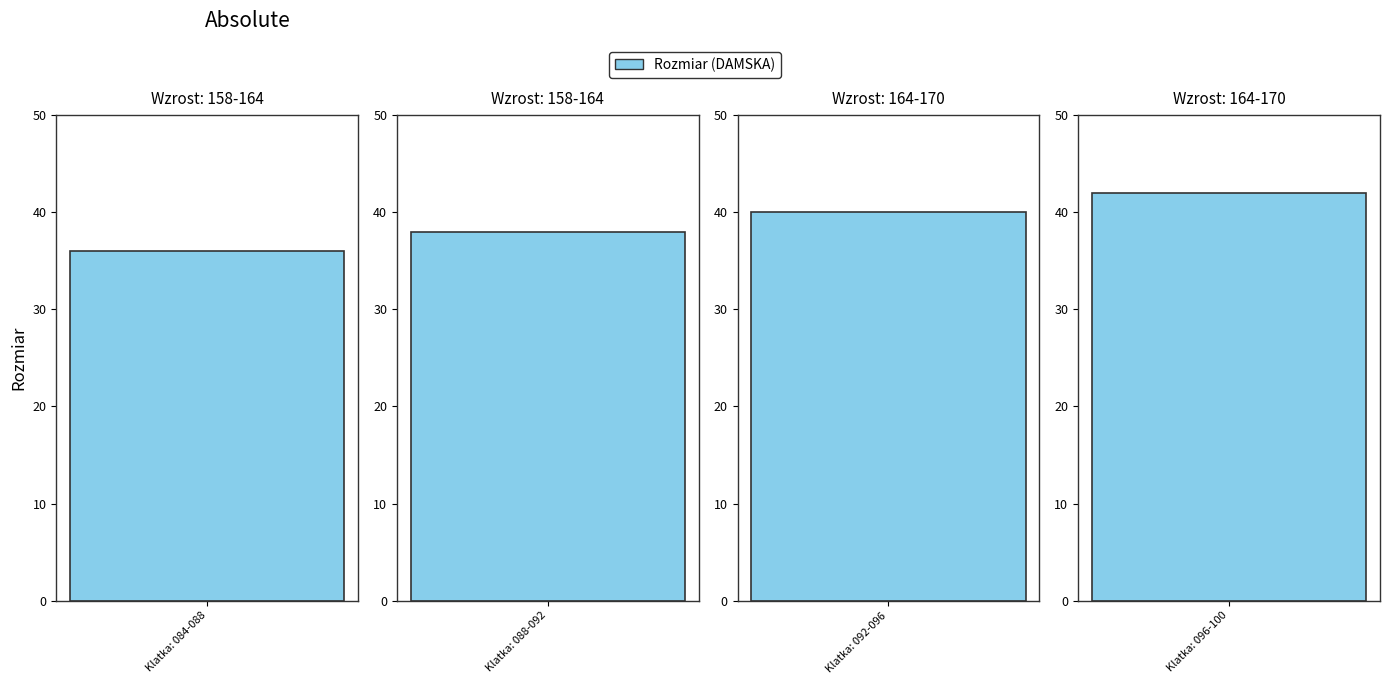

Count the number of values greater than 40.

1